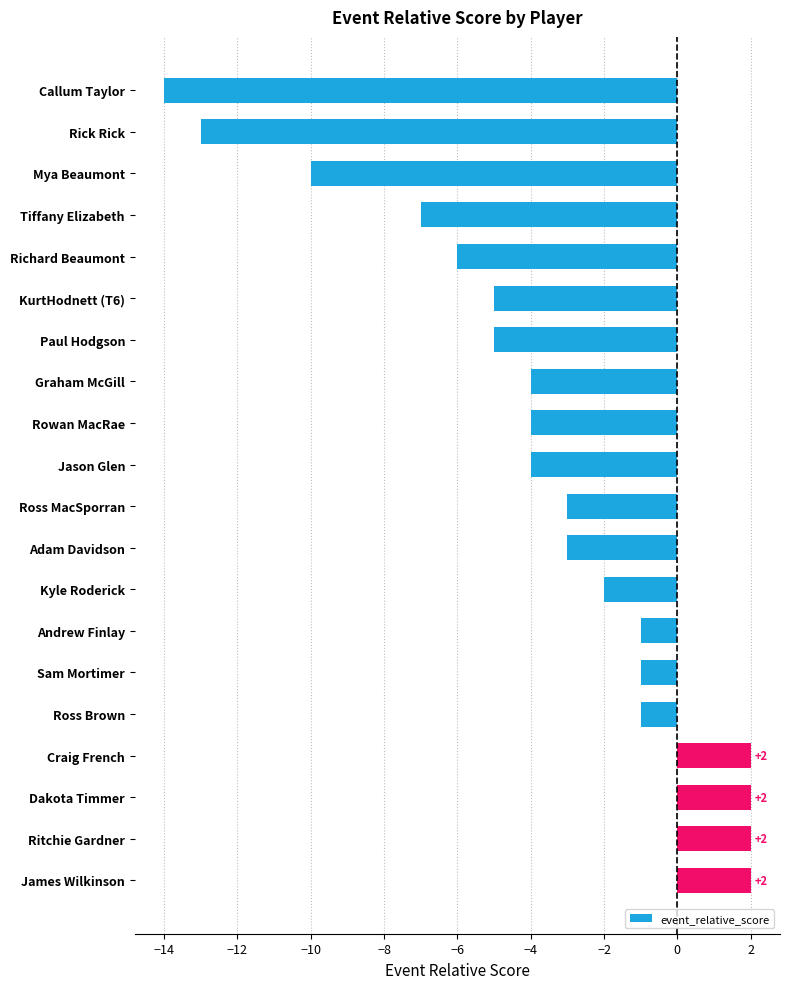

How many values are below -3?

10